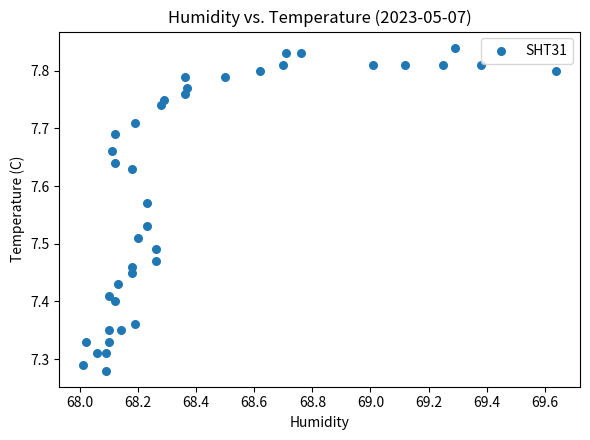

What is the range of Y values (max minus min)?

0.6